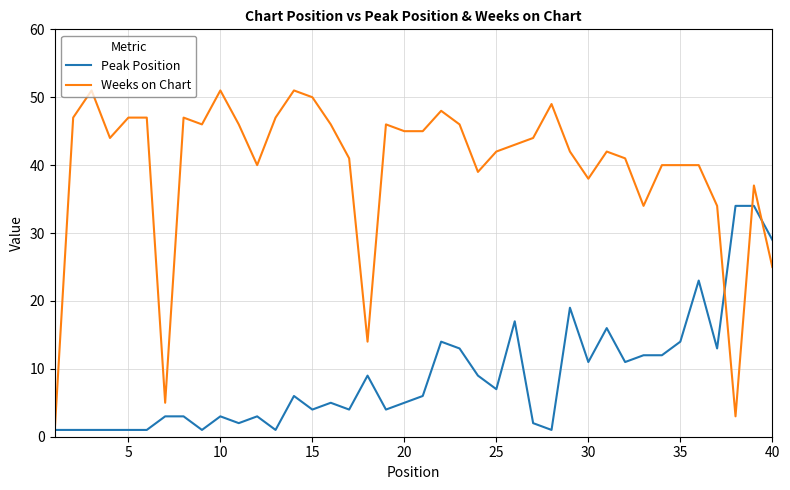

Which series has the largest range (max minus min)?

Weeks on Chart